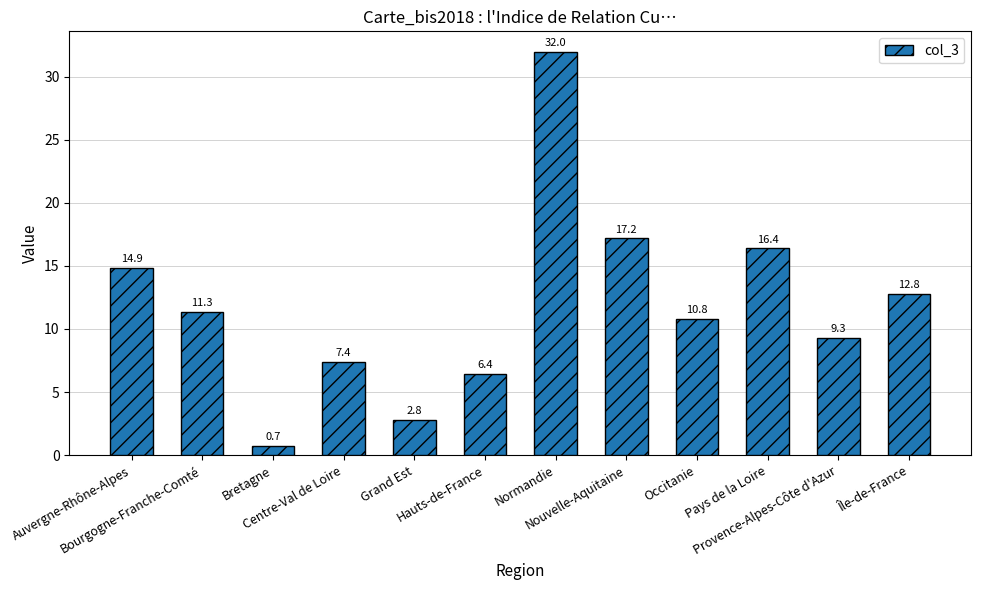

Where is the data nearest to the value 16?

Pays de la Loire